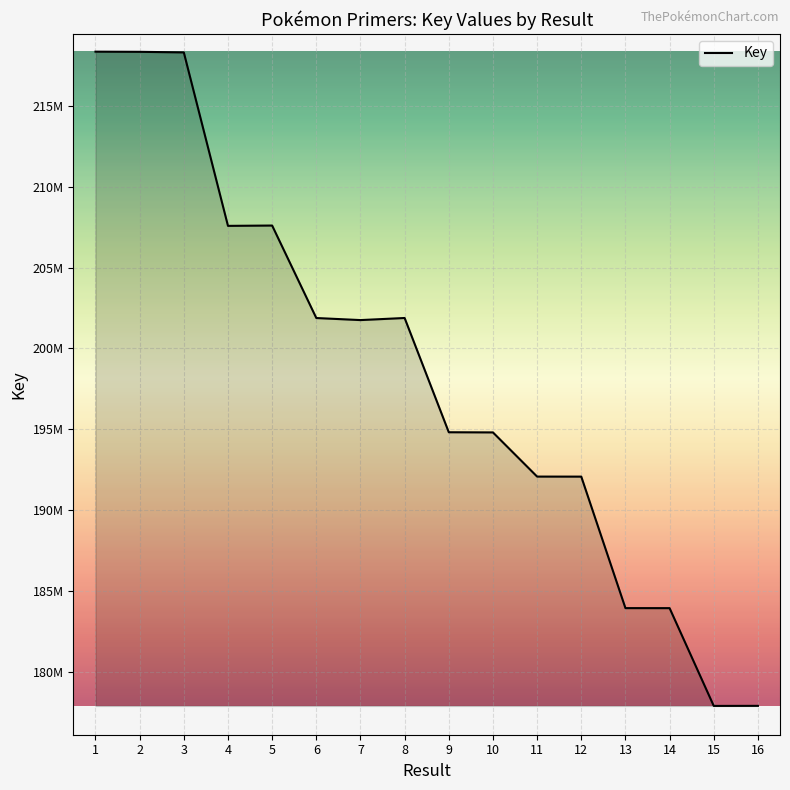

What is the value of the 13th point from the left?

183960862